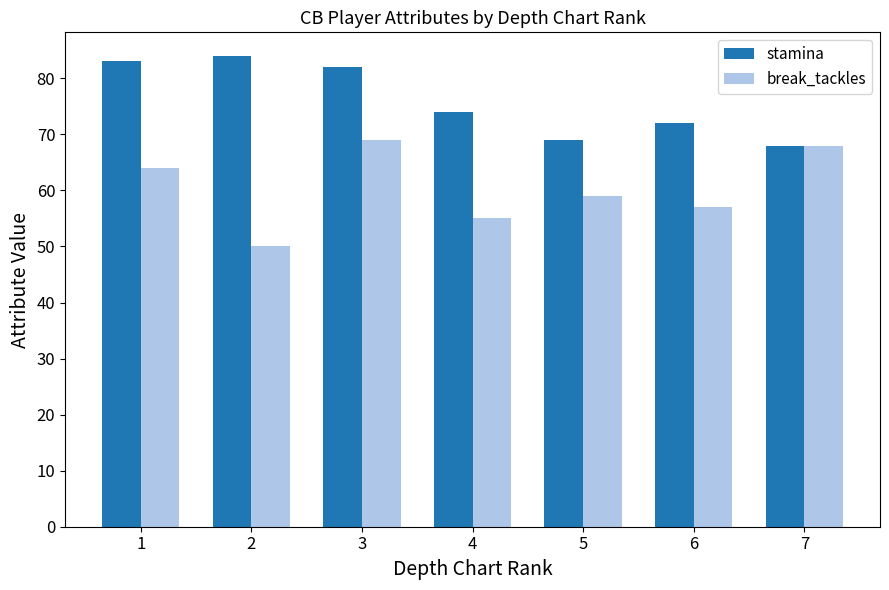

Reading left to right, list all the values displayed in this chart.

stamina: 1=83	2=84	3=82	4=74	5=69	6=72	7=68
break_tackles: 1=64	2=50	3=69	4=55	5=59	6=57	7=68